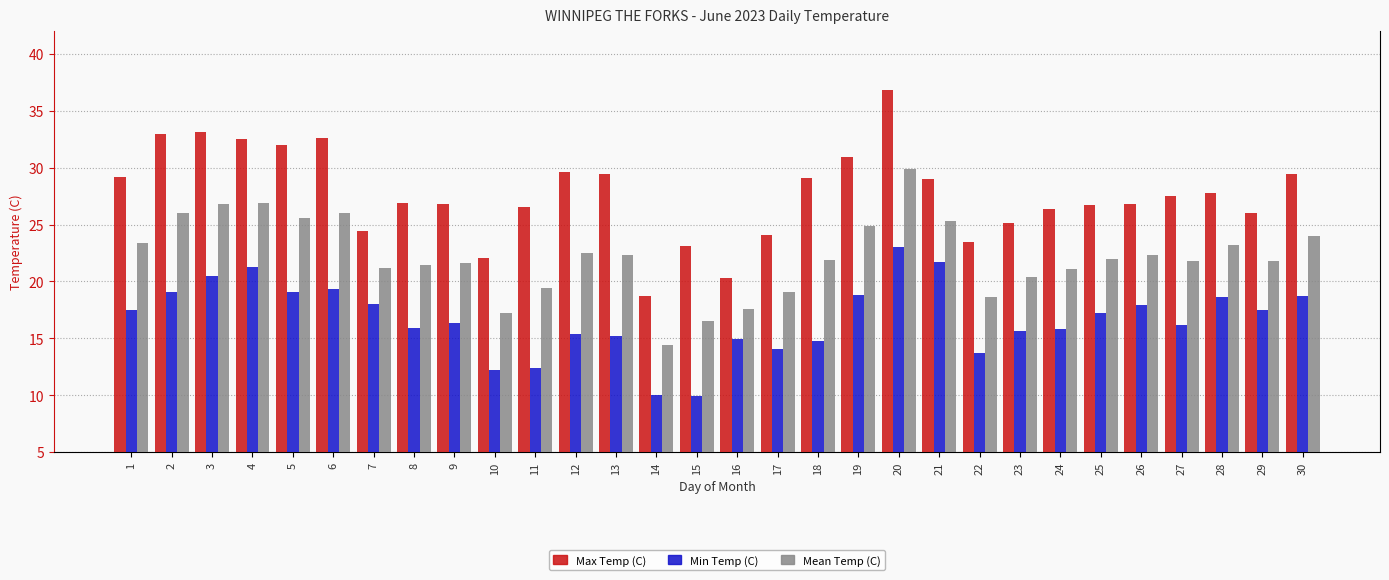

Which series has the largest range (max minus min)?

Max Temp (C)